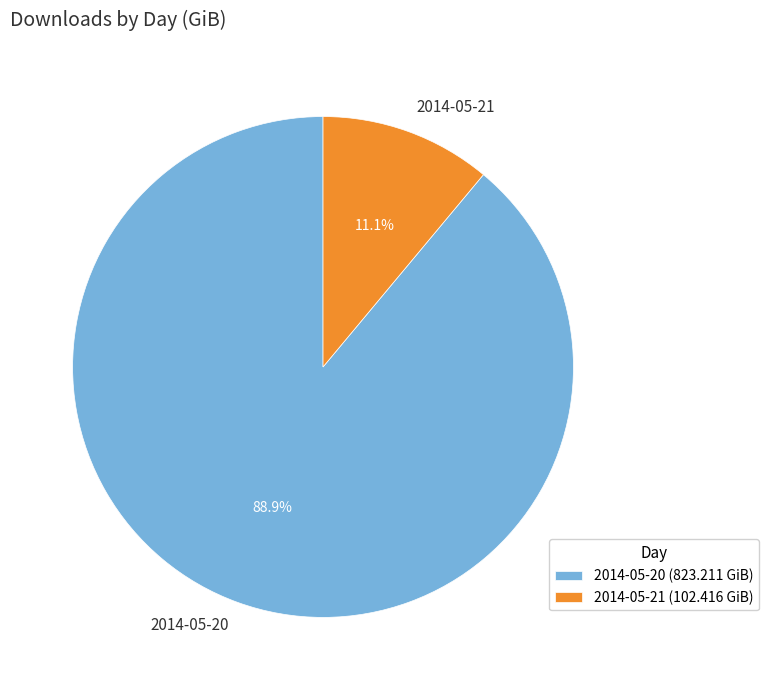

Which category accounts for the majority?

2014-05-20